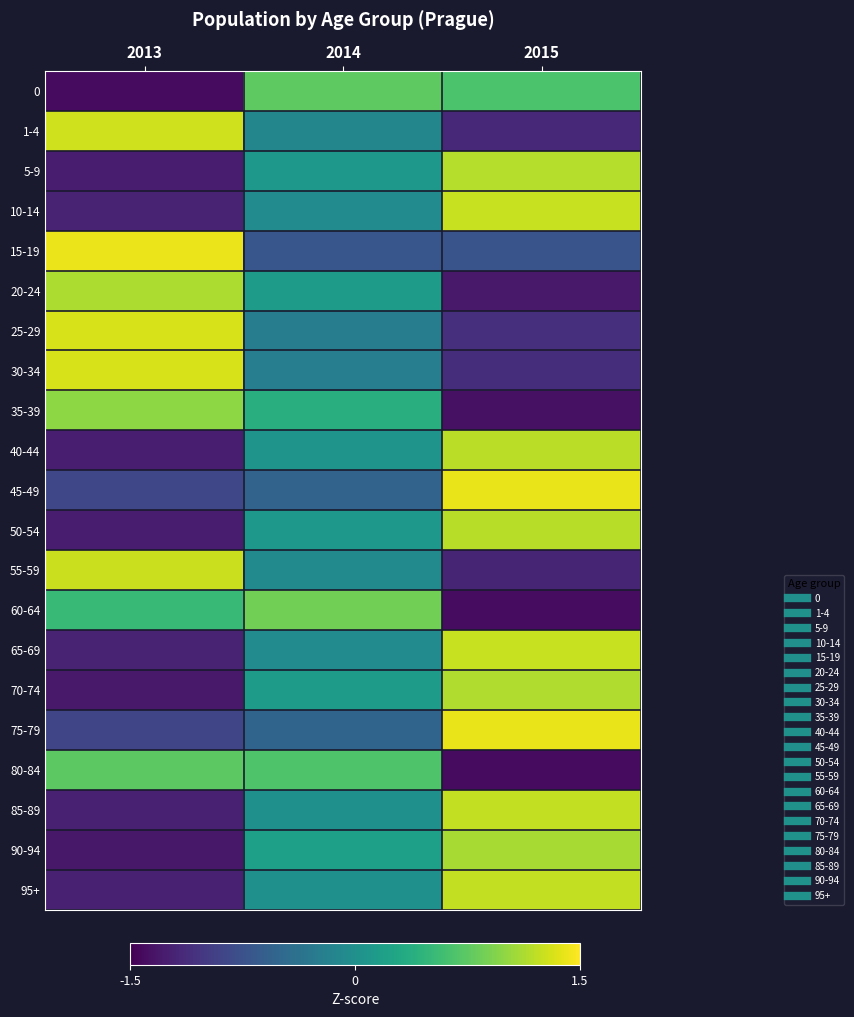

Rank the series at 2014 from lowest to highest value.

15-19, 45-49, 75-79, 25-29, 30-34, 1-4, 55-59, 10-14, 65-69, 95+, 85-89, 40-44, 50-54, 5-9, 70-74, 20-24, 90-94, 35-39, 80-84, 0, 60-64